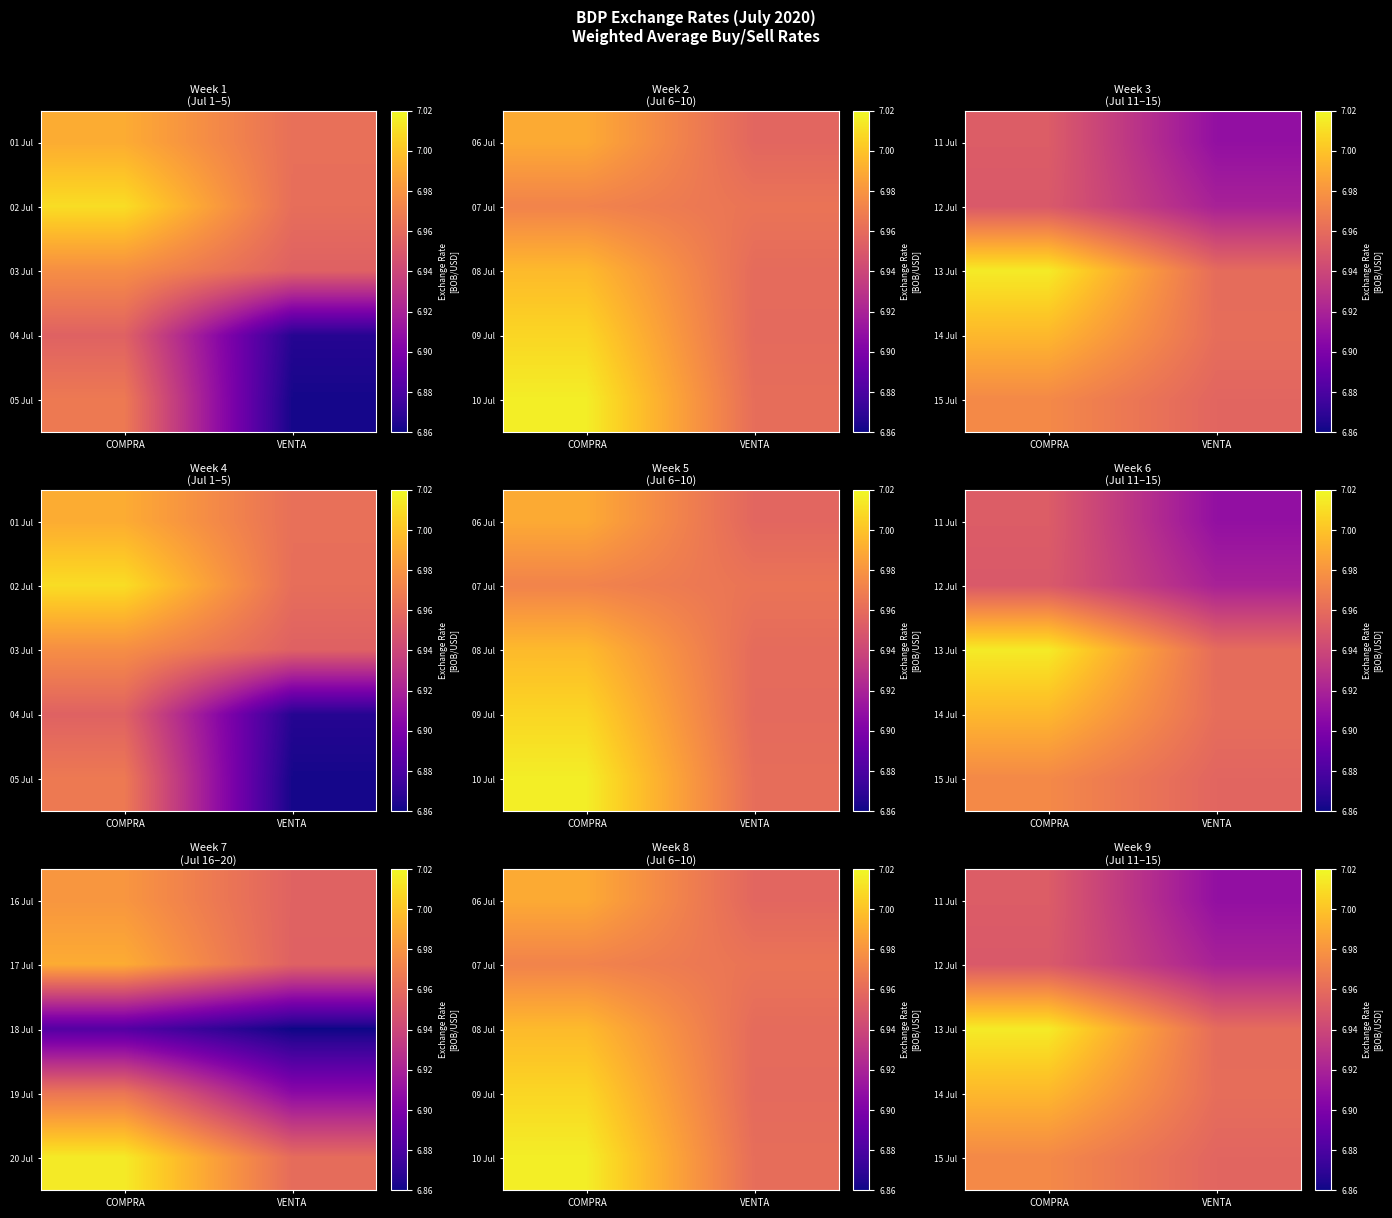

List the series in order of their peak value, highest first.

13 Jul, 14 Jul, 15 Jul, 11 Jul, 12 Jul